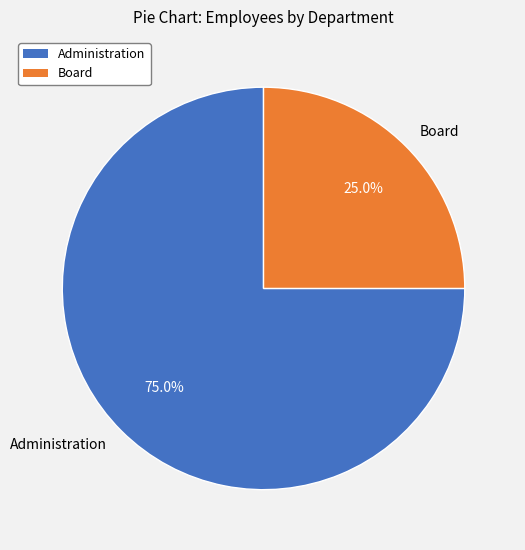

To the nearest percent, what percentage of the pie is Administration?

75%